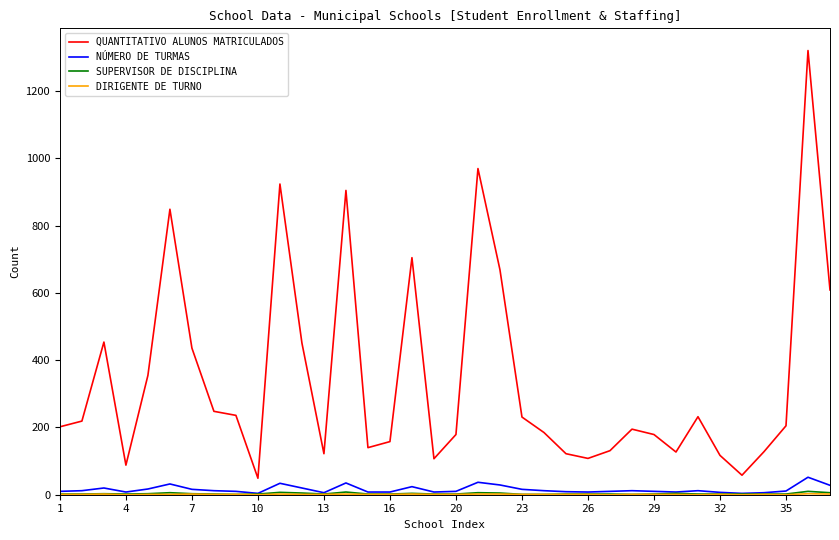

What is the highest value of the QUANTITATIVO ALUNOS MATRICULADOS series?

1321